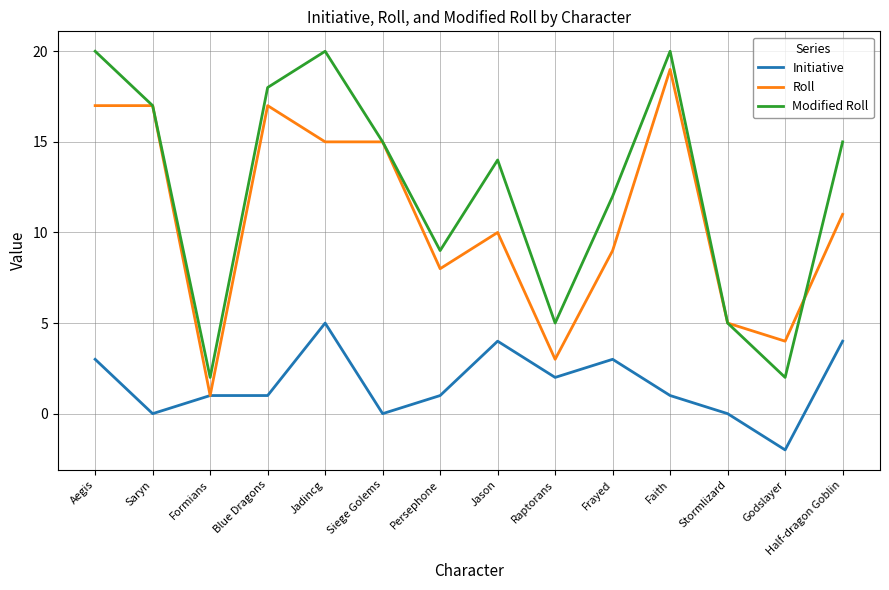

What is the maximum value for Roll?

19